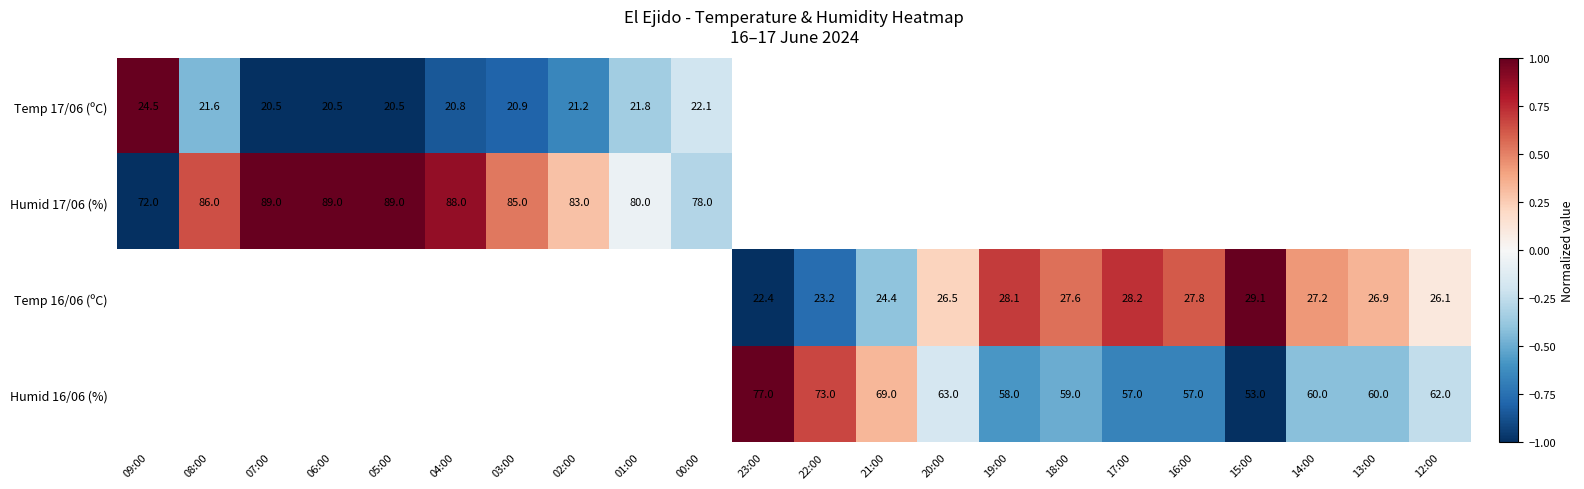

The value of Humid 16/06 (%) at 16:00 is 57.0. True or false?

True